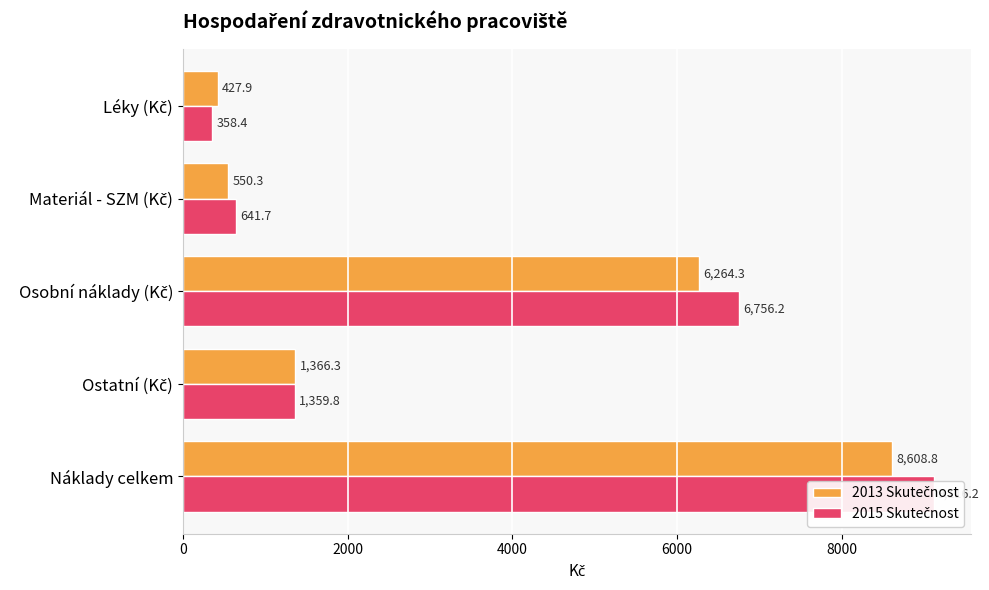

Which series has the largest range (max minus min)?

2015 Skutečnost